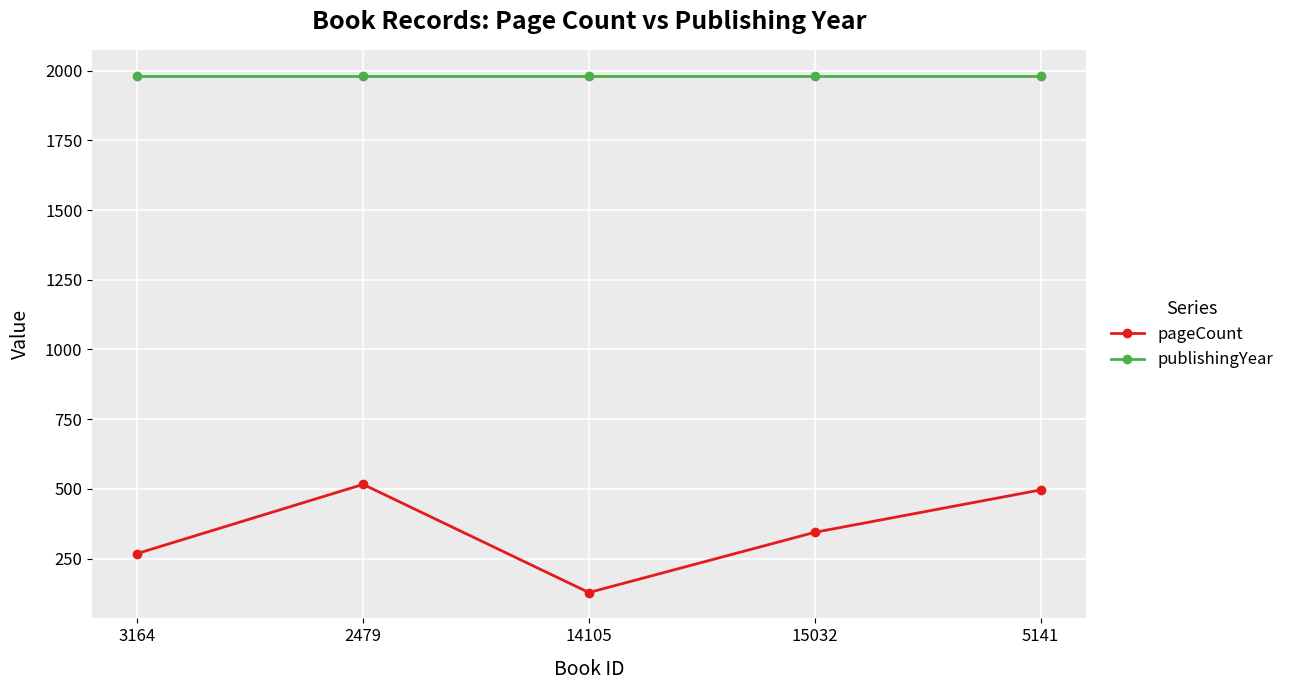

What is the difference between the maximum and minimum values in the pageCount series?

388